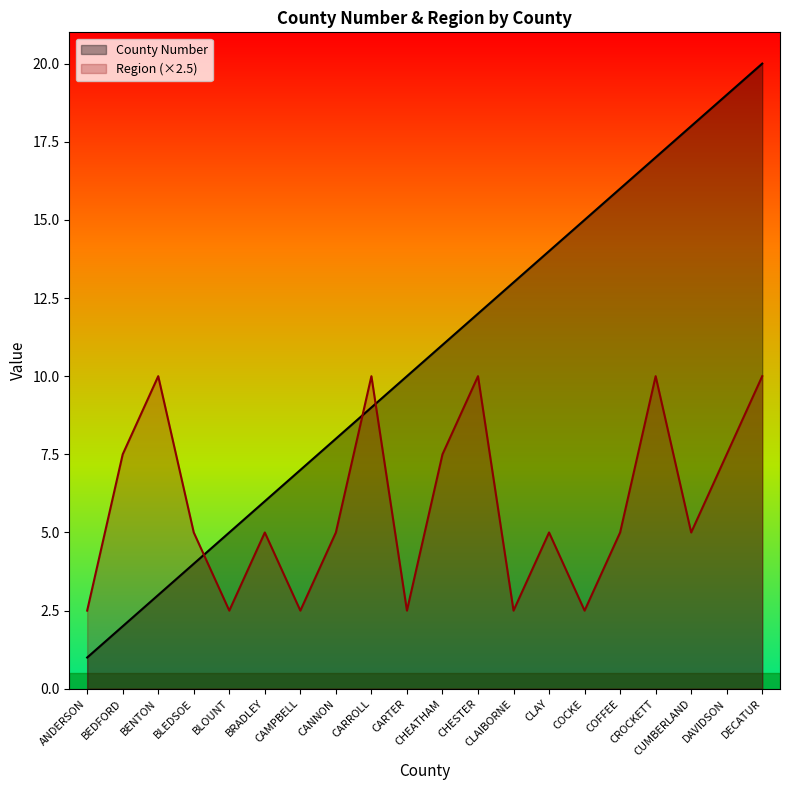

The value of Region at CARTER is 1.0. True or false?

False